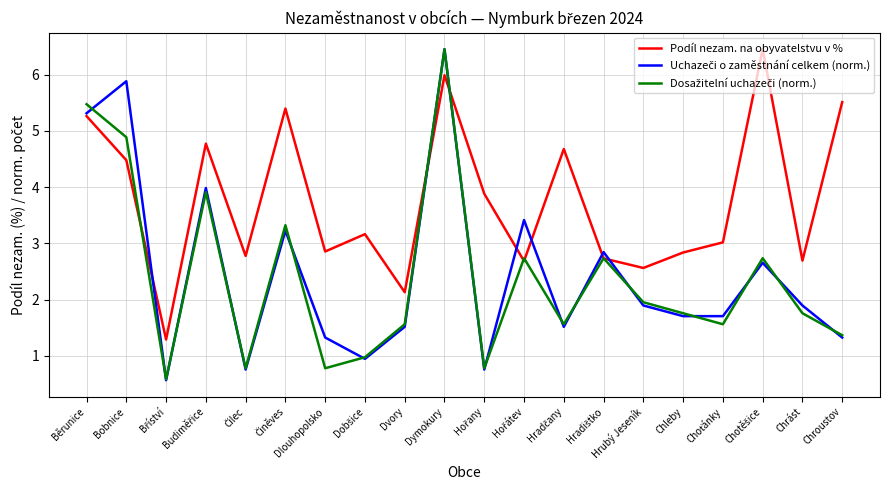

What position from the right is Chleby?

5